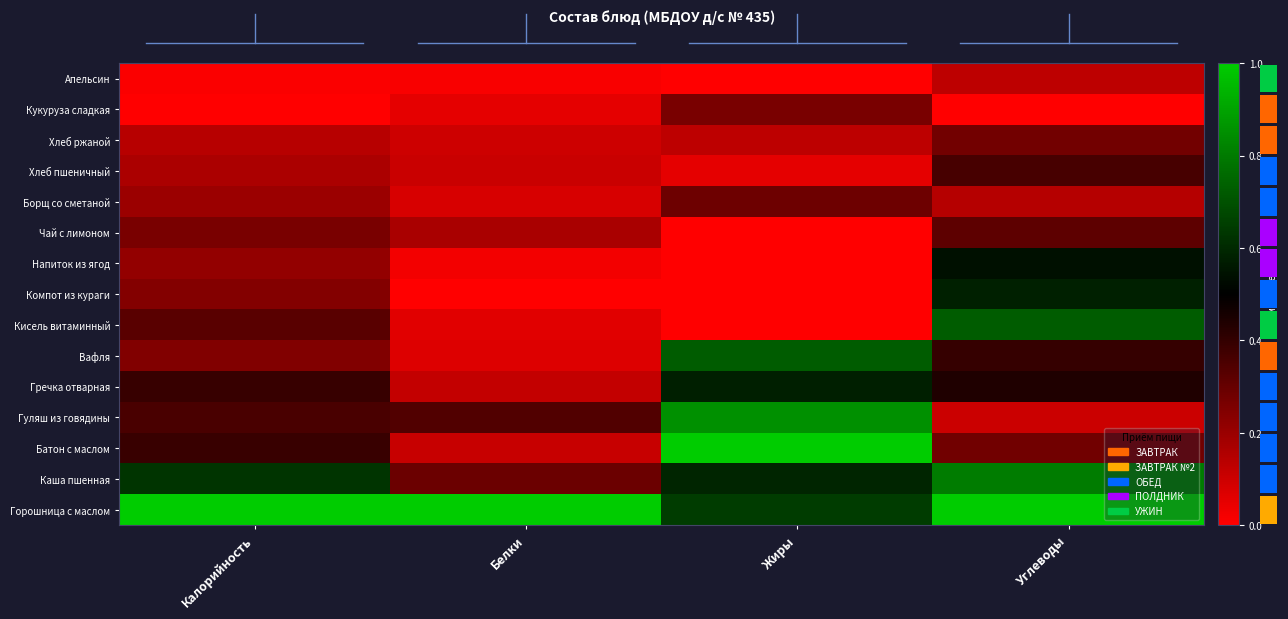

What is the difference between the maximum and minimum values in the Апельсин series?

0.1